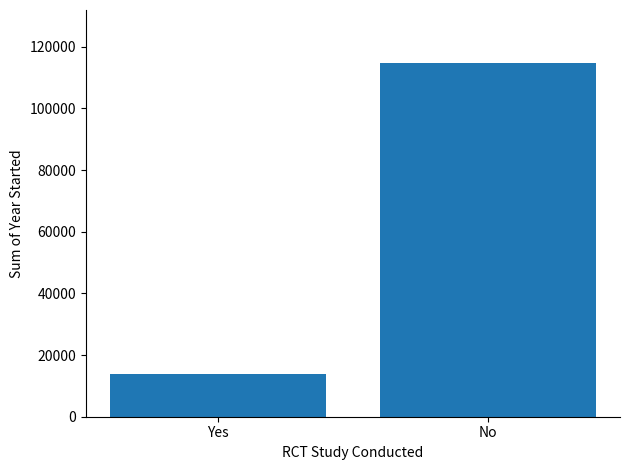

What is the value of the 1st bar from the left?

14000